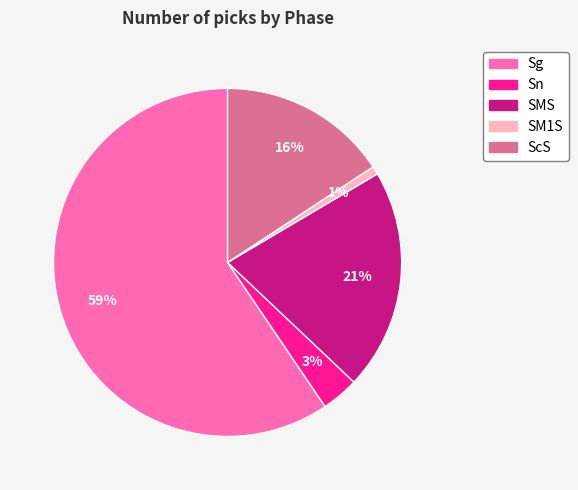

How many slices are in this pie chart?

5